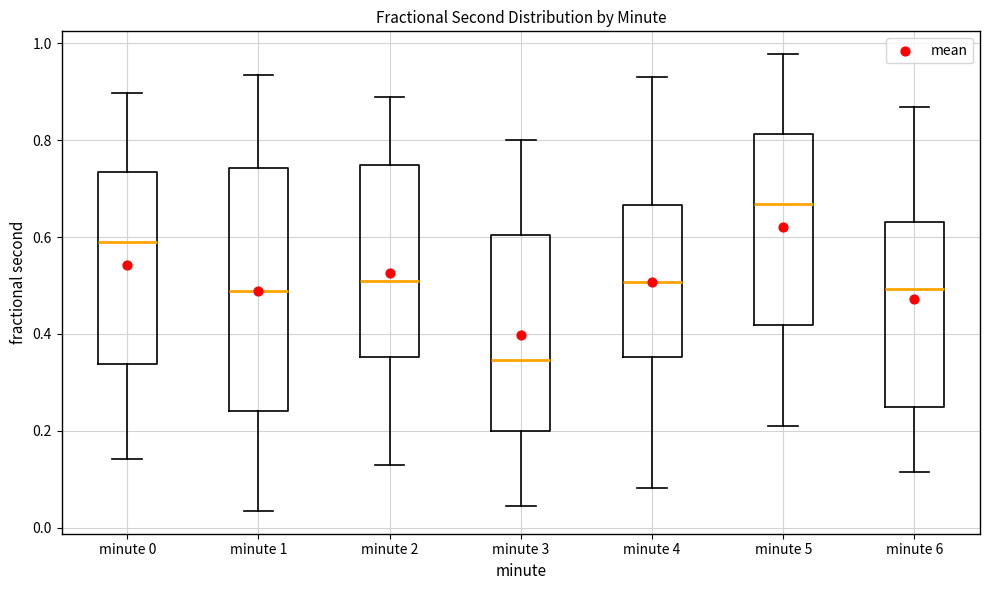

Which box has the lowest median line?

minute 3